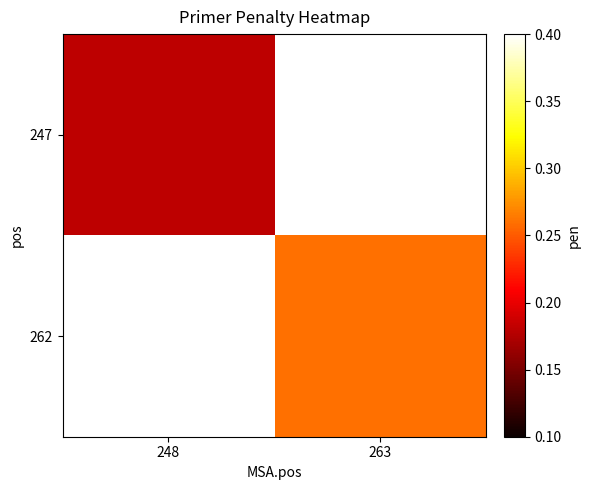

Is it true that 247 equals 0.2 at 248?

True